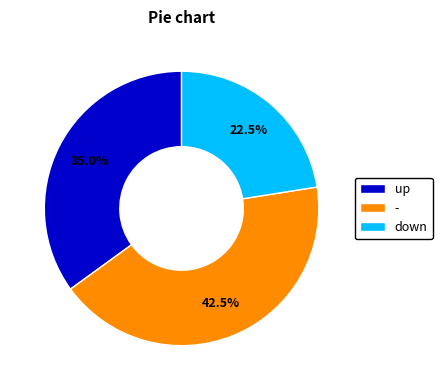

What percentage do down and up together represent?

57.5%